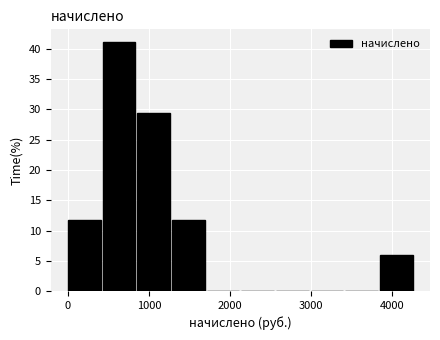

What is the height of the bar covering 400 to 900 on the x-axis? Neither the bar edges nor the heights are printed on the chart, so give them approximately, as read against the axes.

41.0